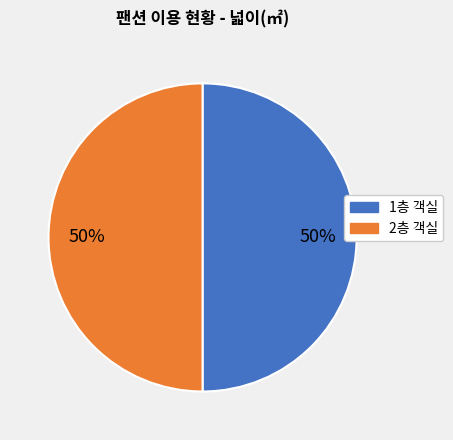

To the nearest percent, what is the average slice percentage?

50%